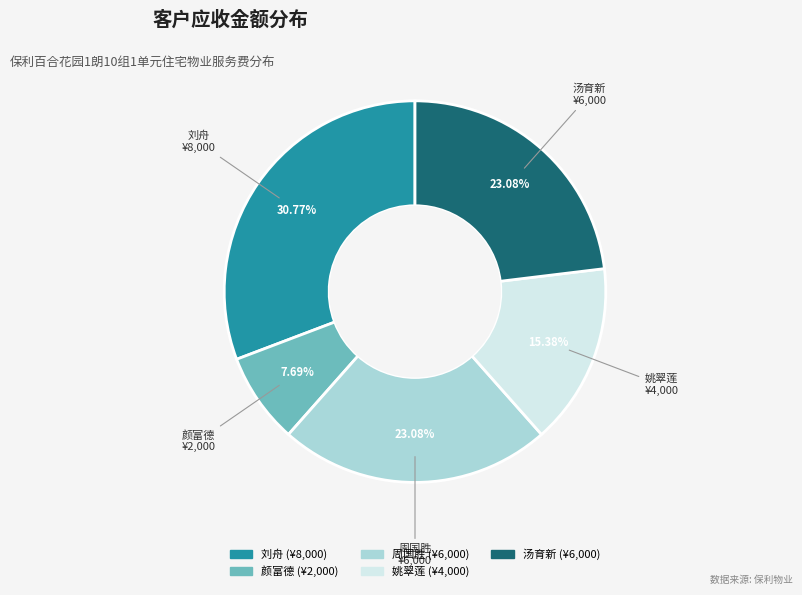

To the nearest percent, what is the combined percentage of 周国胜 and 姚翠莲?

38%